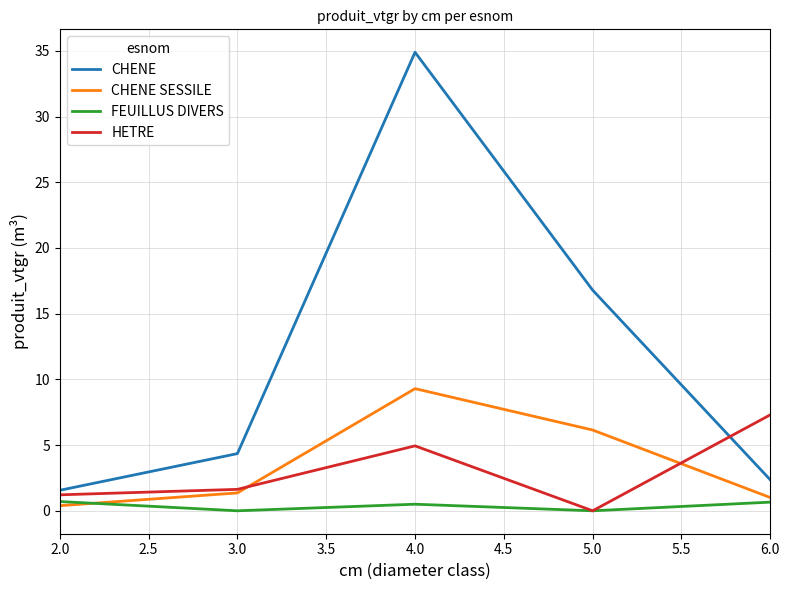

Which series has the largest range (max minus min)?

CHENE